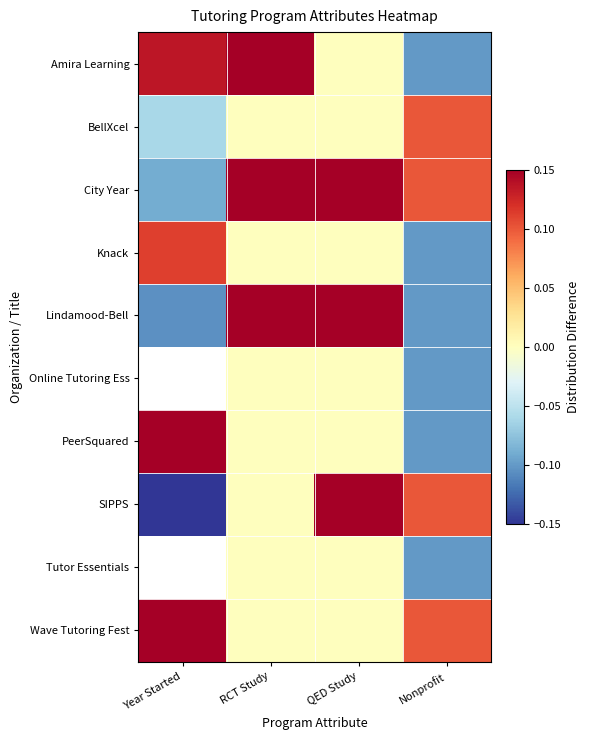

What is the spread (max minus min) of values at RCT Study?

0.1